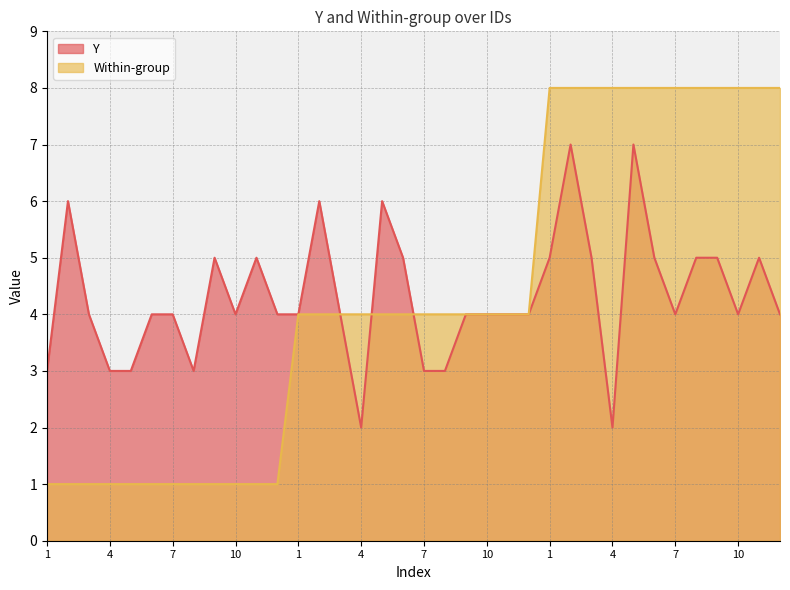

Reading left to right, extract all data points from this chart.

Y: 3	6	4	3	3	4	4	3	5	4	5	4	4	6	4	2	6	5	3	3	4	4	4	4	5	7	5	2	7	5	4	5	5	4	5	4
Within-group: 1	1	1	1	1	1	1	1	1	1	1	1	4	4	4	4	4	4	4	4	4	4	4	4	8	8	8	8	8	8	8	8	8	8	8	8